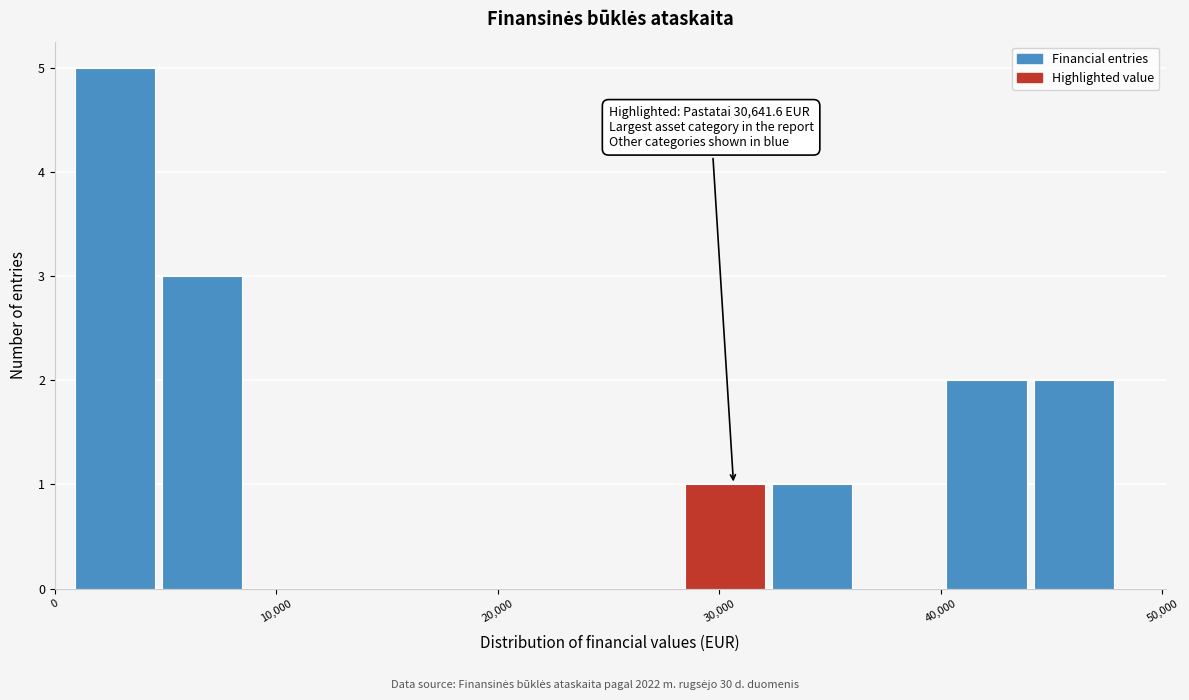

Read against the x-axis, roughly where is the centre of the tallest bar?

3000